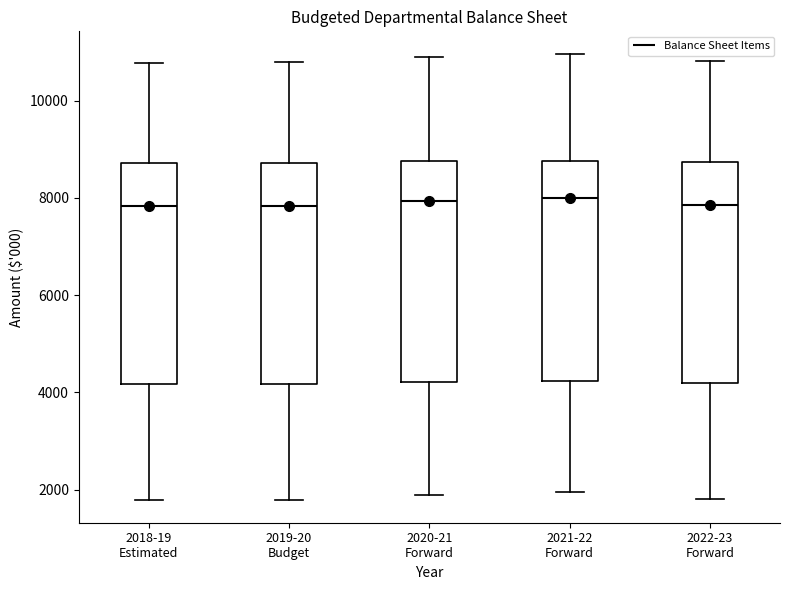

Reading left to right, transcribe this box plot: for each box, give where its median line is, the range the box spans, and where its two whiskers end, as read against the y-axis. The values are not printed on the chart, so give them approximately, as read against the axis.

2018-19 Estimated: median 7800, box 4200 to 8800, whiskers 1800 to 10800
2019-20 Budget: median 7800, box 4200 to 8800, whiskers 1800 to 10800
2020-21 Forward: median 8000, box 4200 to 8800, whiskers 1800 to 10800
2021-22 Forward: median 8000, box 4200 to 8800, whiskers 2000 to 11000
2022-23 Forward: median 7800, box 4200 to 8800, whiskers 1800 to 10800